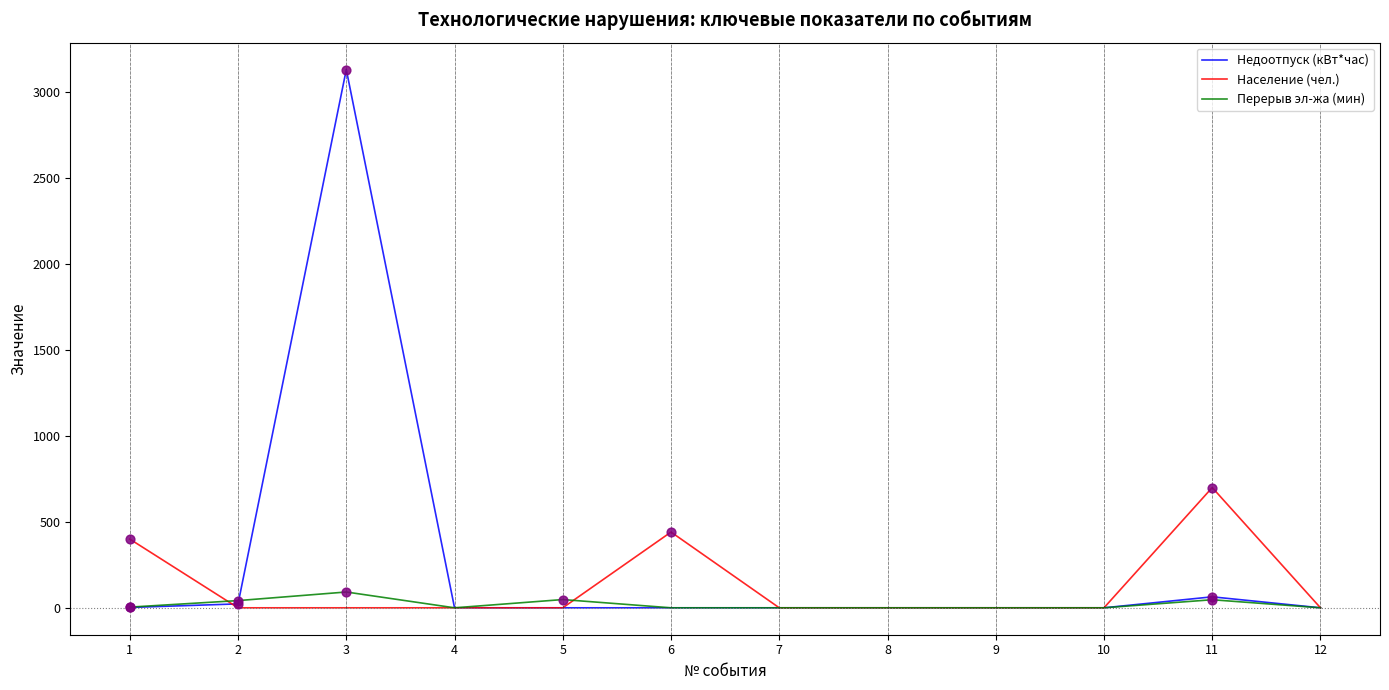

Is the value of Недоотпуск (кВт*час) at 1 greater than the value of Перерыв эл-жа (мин) at 2?

No